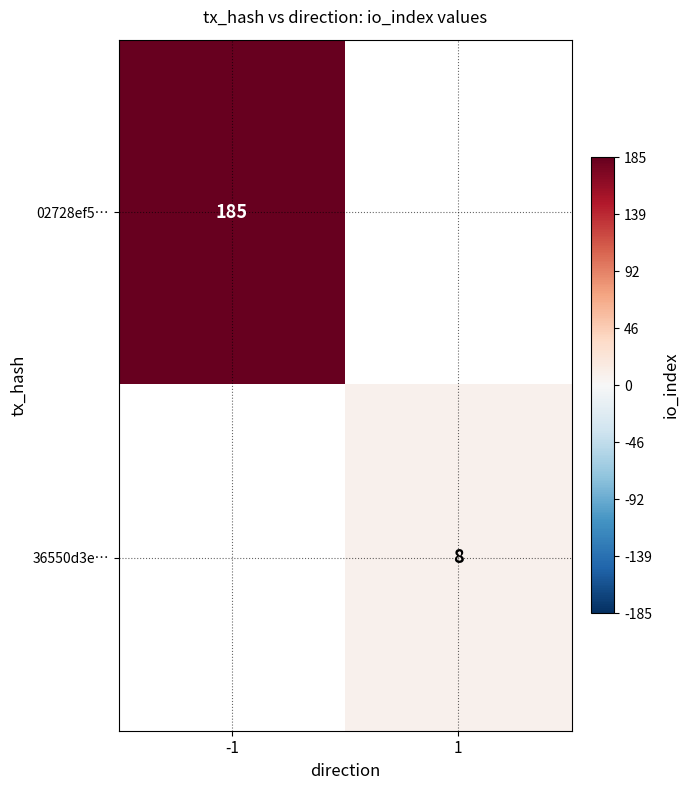

True or false: 02728ef5… has a value of 81 at -1.

False